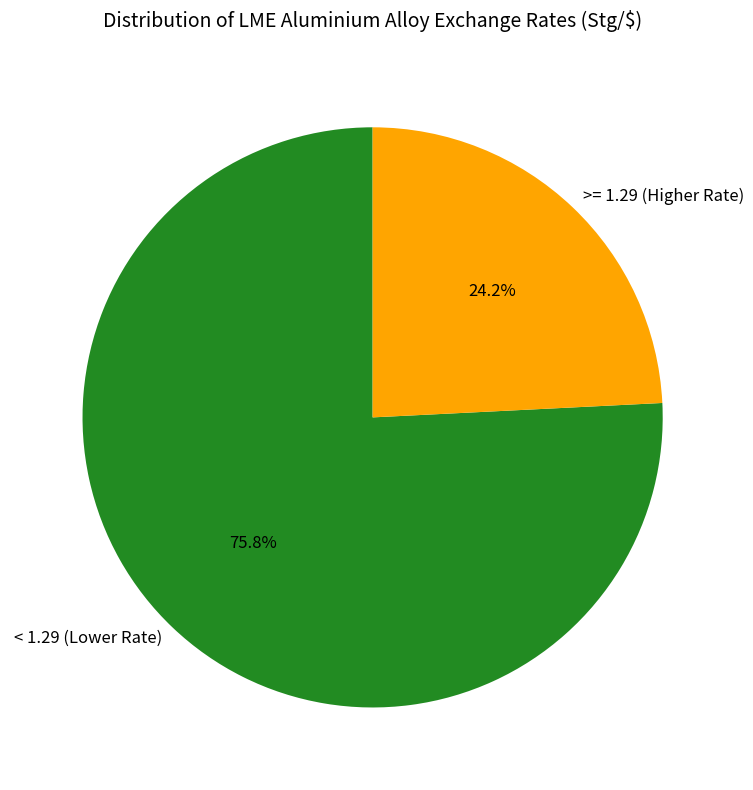

Which category has the smallest portion of the pie?

>= 1.29 (Higher Rate)